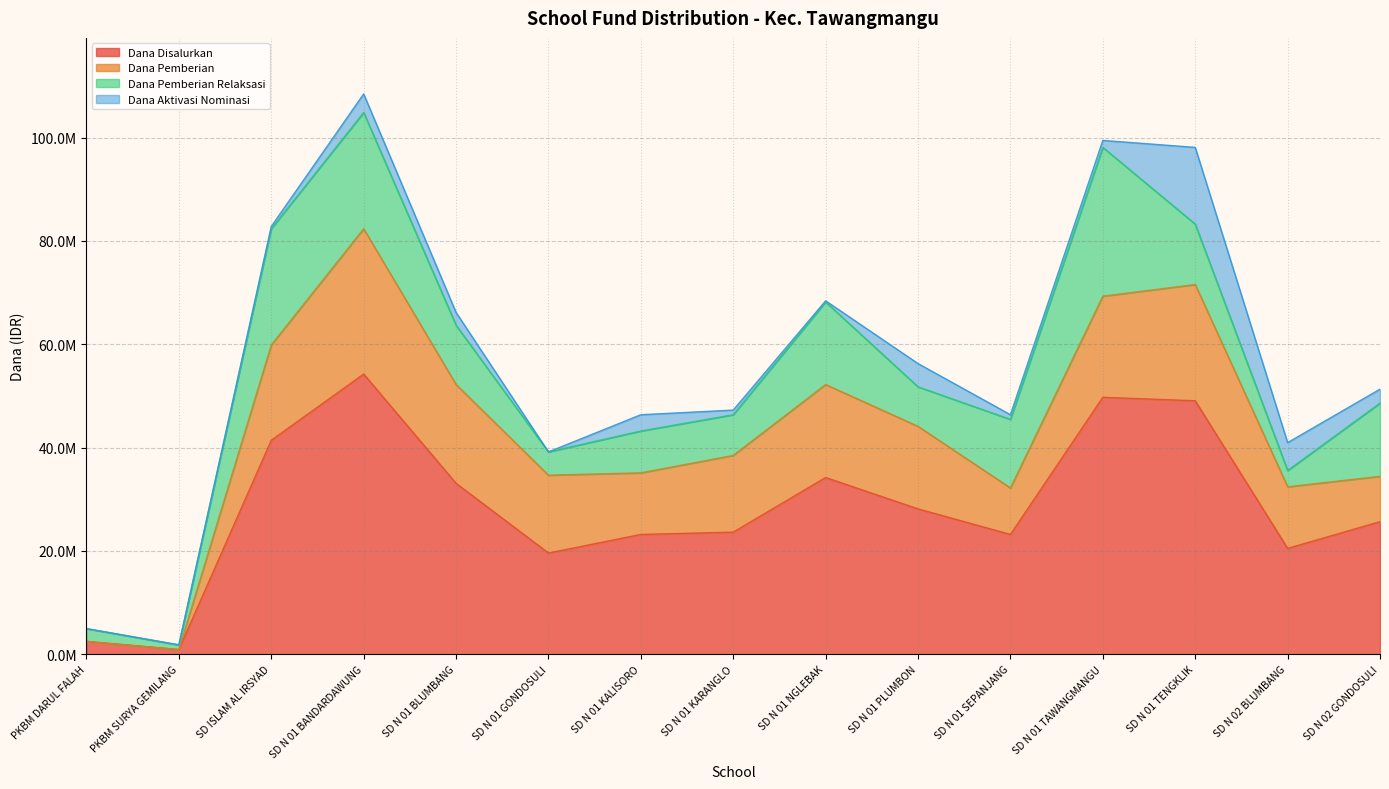

What is the label of the 2nd point from the left?

PKBM SURYA GEMILANG